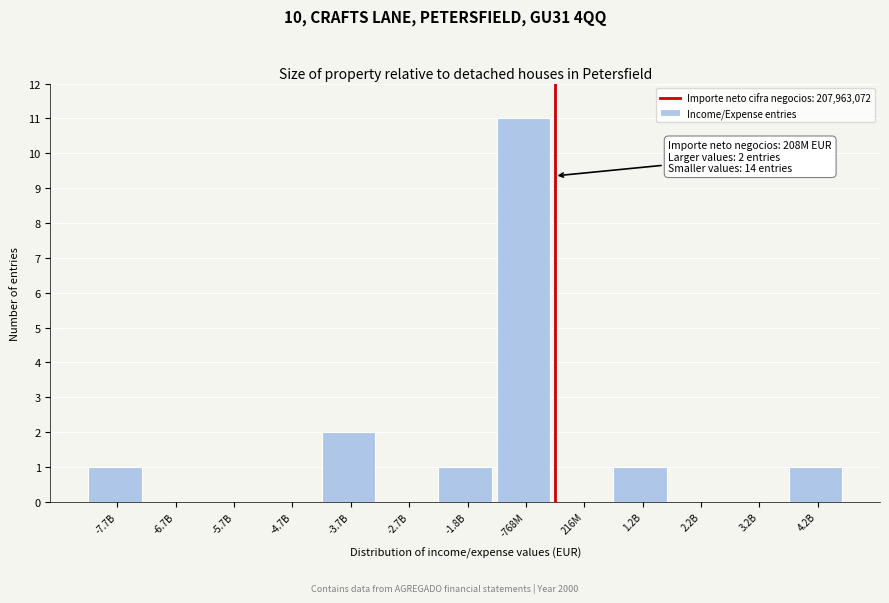

Reading left to right, what are all the values shown in this chart?

-7.7B=1	-6.7B=0	-5.7B=0	-4.7B=0	-3.7B=2	-2.7B=0	-1.8B=1	-768M=11	216M=0	1.2B=1	2.2B=0	3.2B=0	4.2B=1